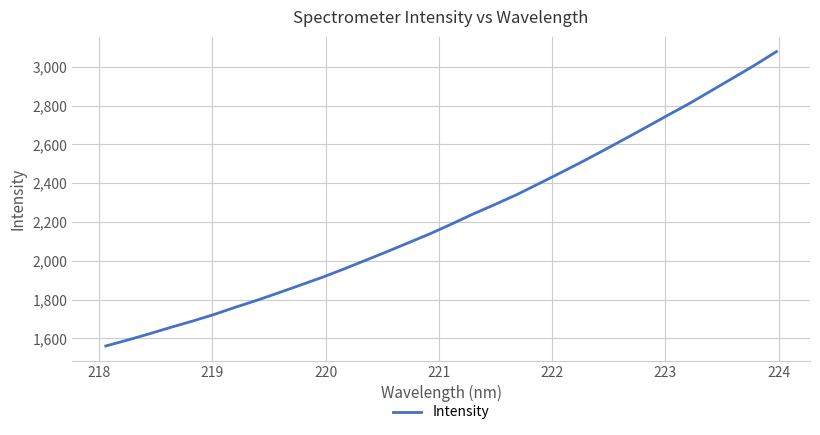

What is the smallest value displayed?

1560.8